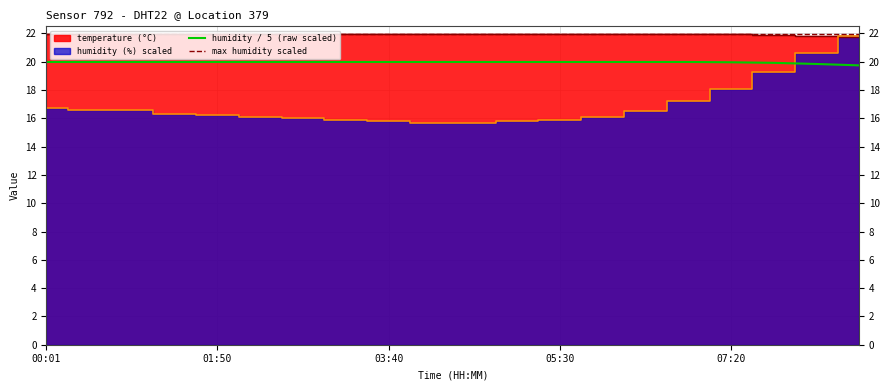

What is the label of the 6th point from the right?

06:25